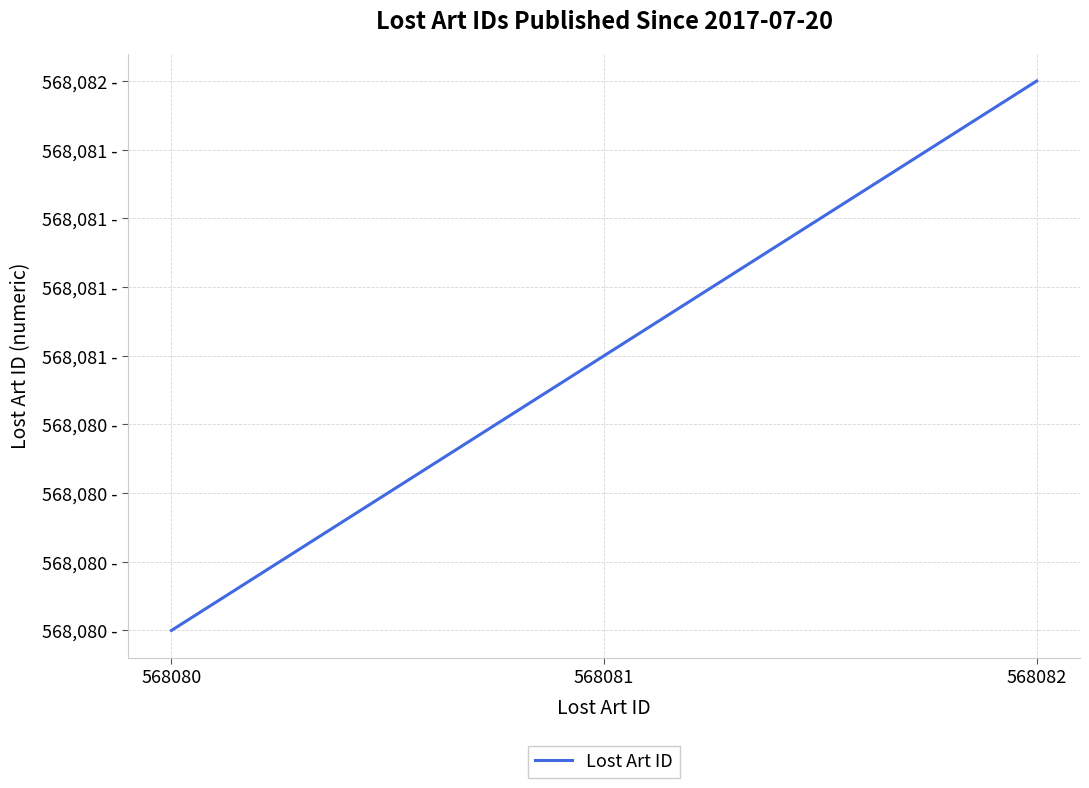

Is this an area chart (filled region under the line)?

No